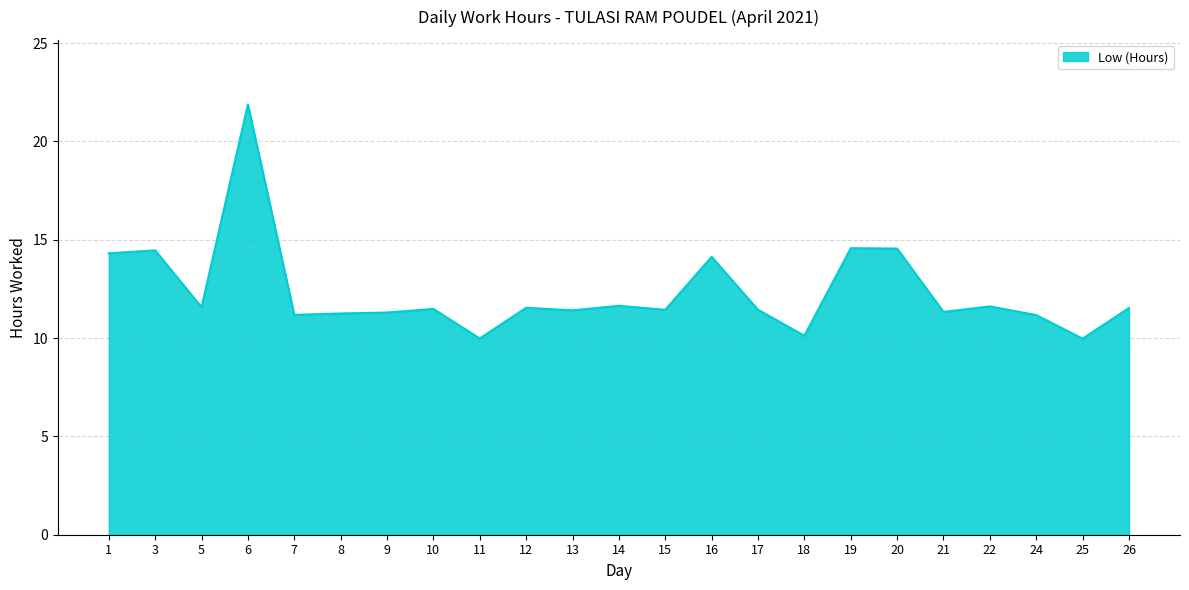

How many lines are shown in the chart?

1